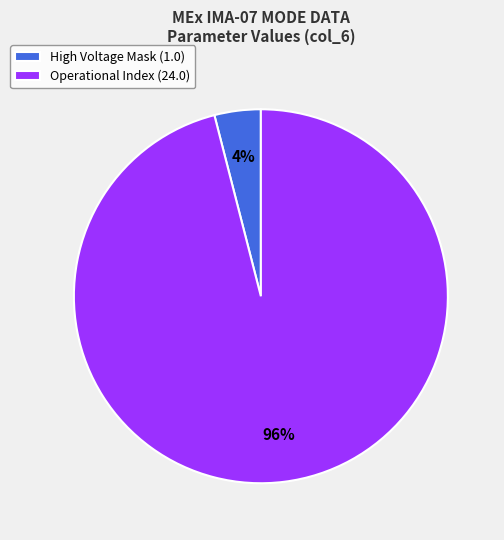

Rank the categories by value from lowest to highest.

High Voltage Mask (1.0), Operational Index (24.0)